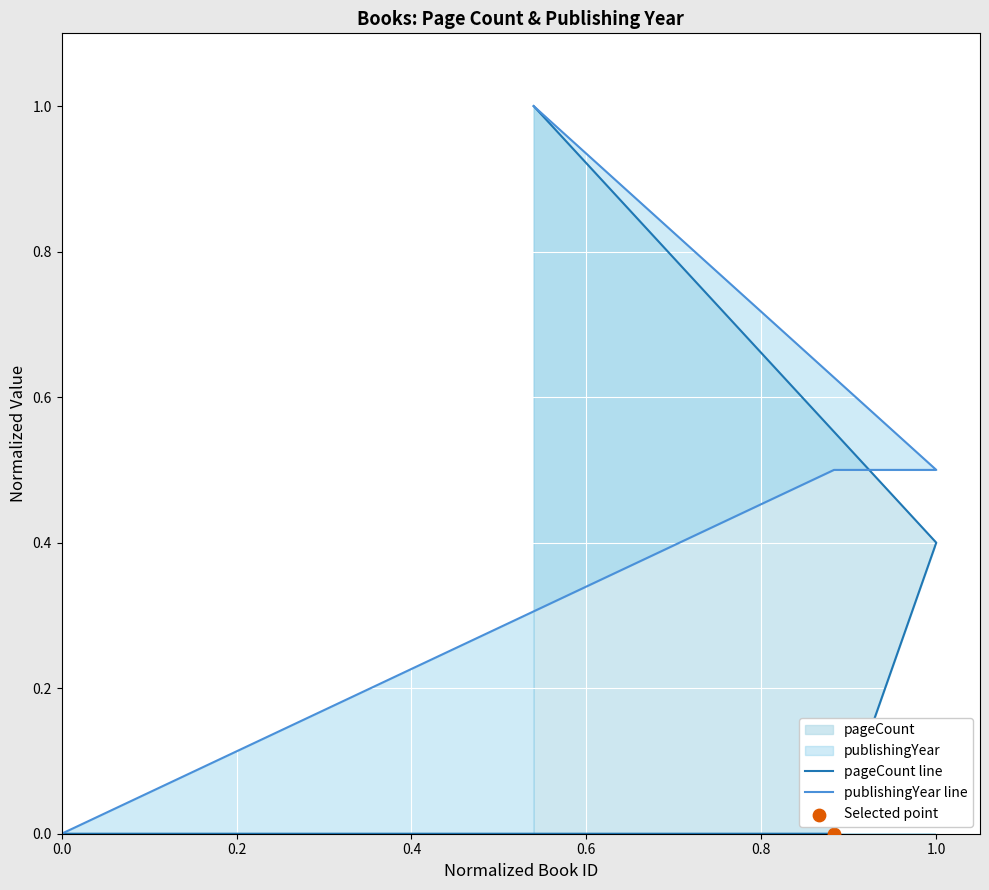

Which series has the largest total across all categories?

publishingYear line